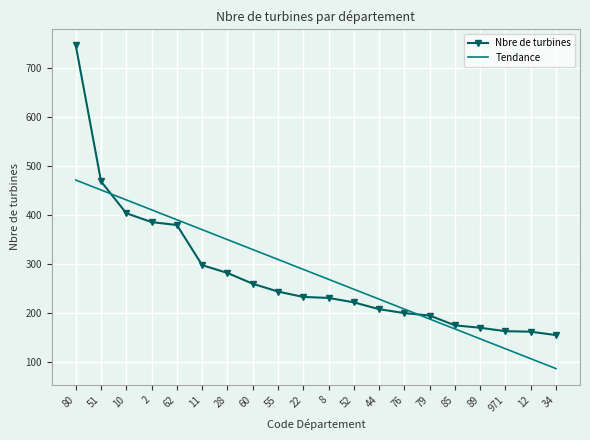

Where do Nbre de turbines and Tendance first cross each other?

51 and 10